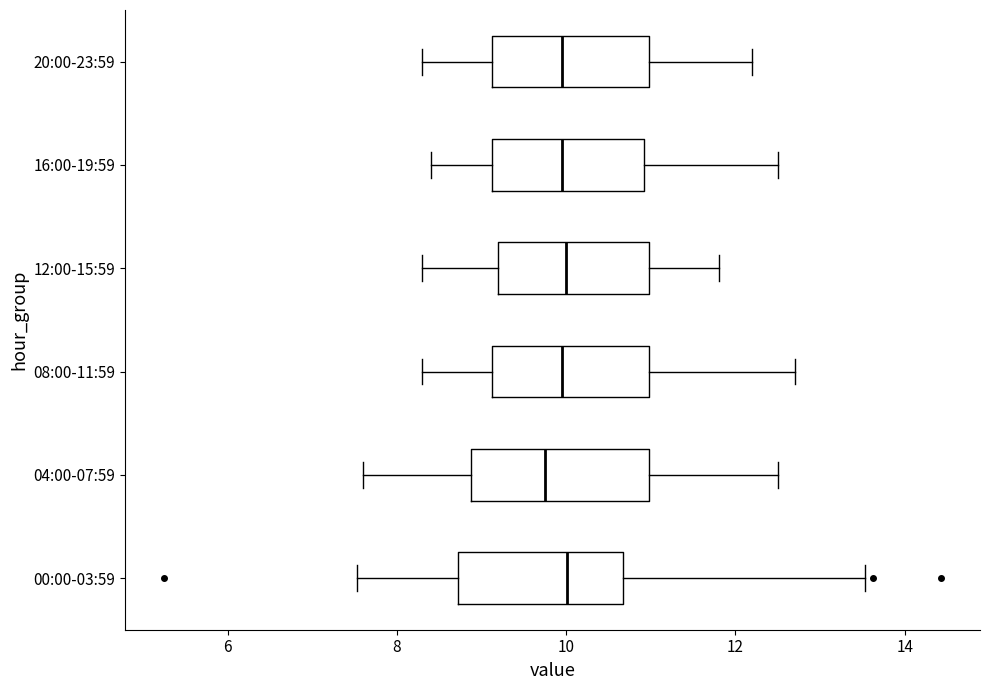

Reading bottom to top, read every box against the x-axis: the position of its median line, the range the box covers, and the ends of its whiskers. The values are not printed on the chart, so give them approximately, as read against the axis.

00:00-03:59: median 10.0, box 8.8 to 10.6, whiskers 7.6 to 13.6
04:00-07:59: median 9.8, box 8.8 to 11.0, whiskers 7.6 to 12.6
08:00-11:59: median 10.0, box 9.2 to 11.0, whiskers 8.4 to 12.8
12:00-15:59: median 10.0, box 9.2 to 11.0, whiskers 8.4 to 11.8
16:00-19:59: median 10.0, box 9.2 to 11.0, whiskers 8.4 to 12.6
20:00-23:59: median 10.0, box 9.2 to 11.0, whiskers 8.4 to 12.2